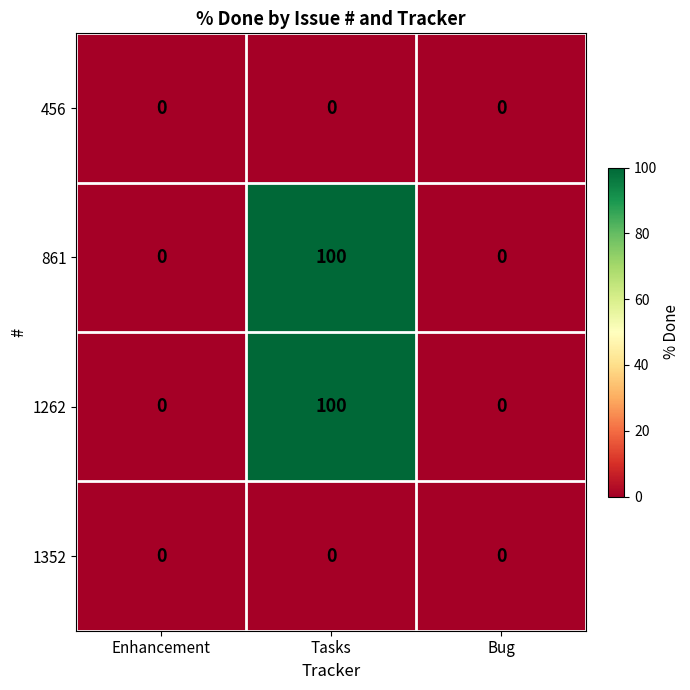

What is the total value across all series at Tasks?

200